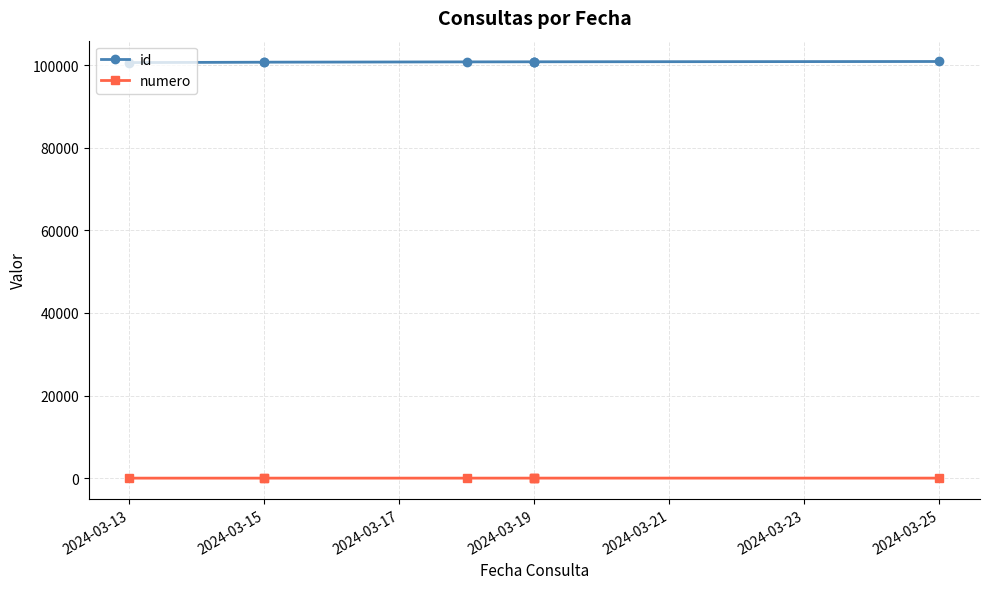

True or false: numero and id cross at least once.

False